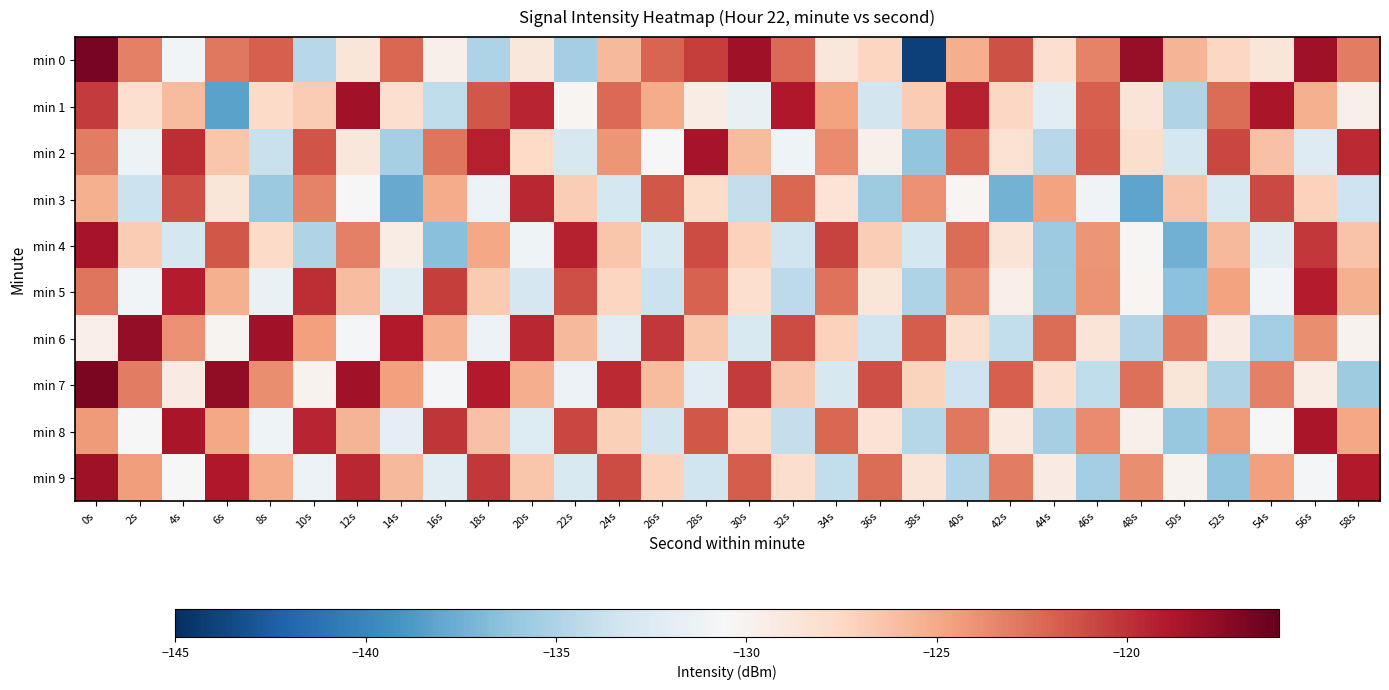

Which label corresponds to the smallest value in the chart?

38s